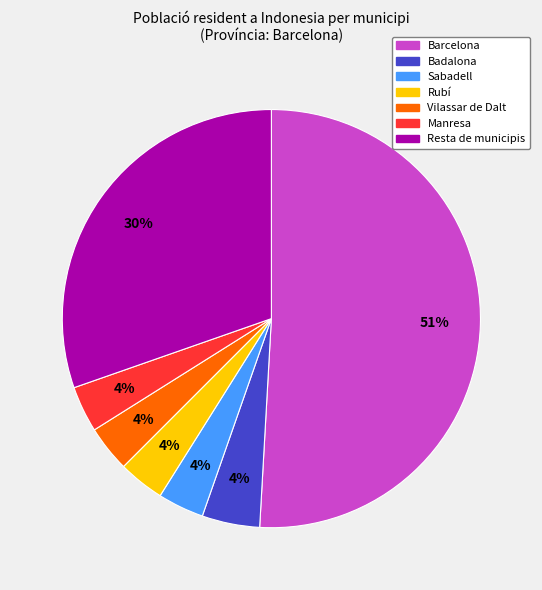

The Sabadell slice represents 4% of the pie. True or false?

True